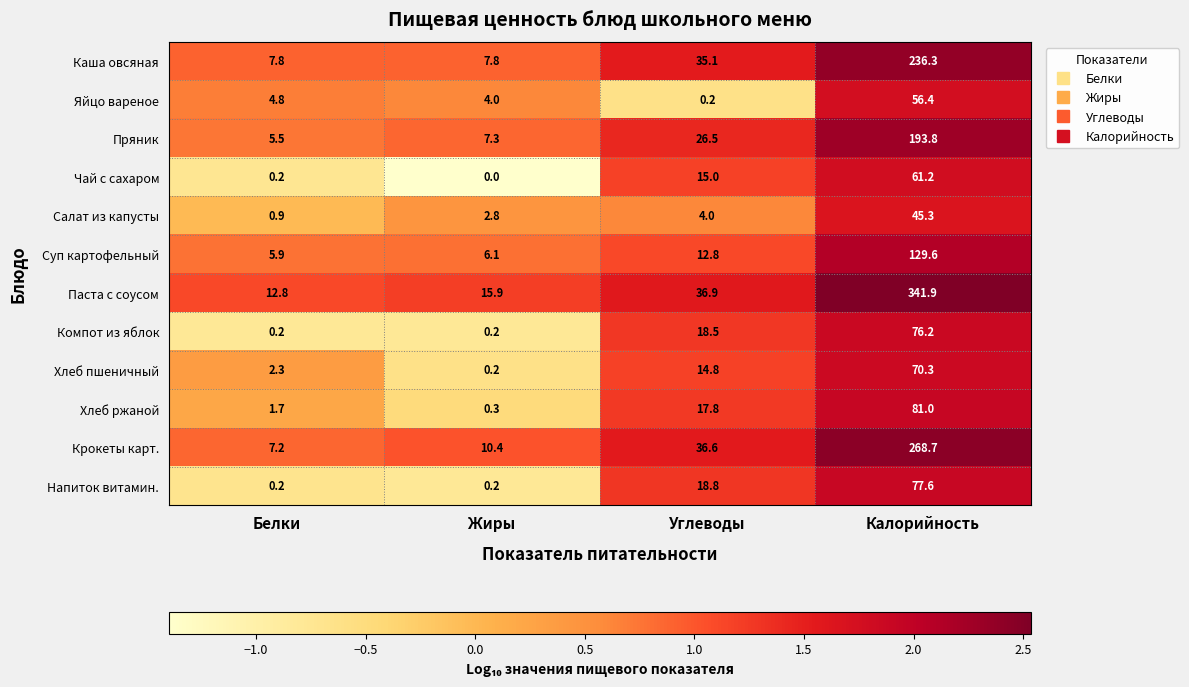

What is the average value of the Паста с соусом series?

101.9